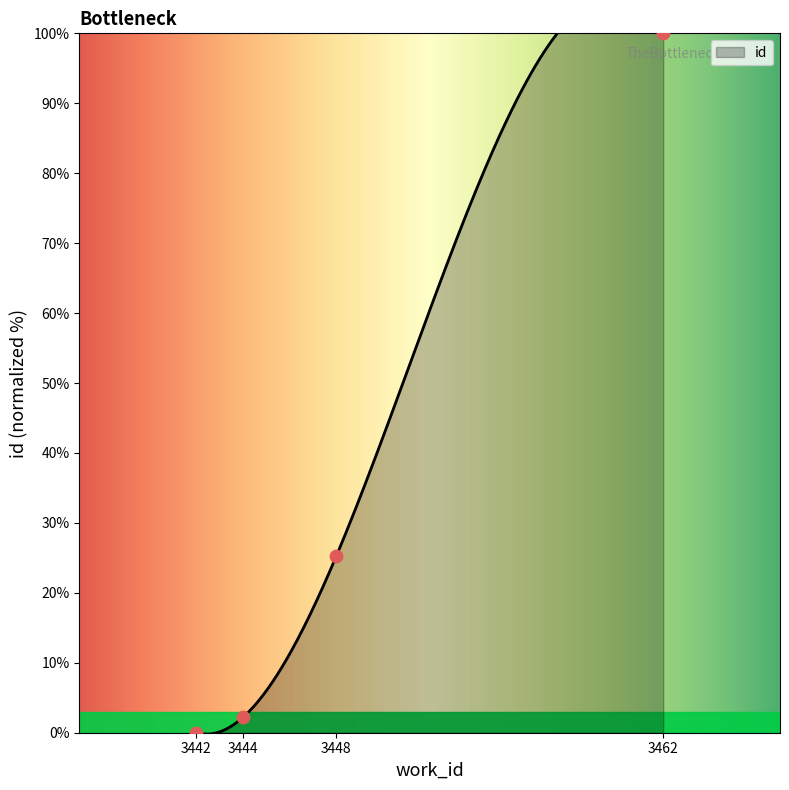

What is the change in value from 3442 to 3448?

+25.3